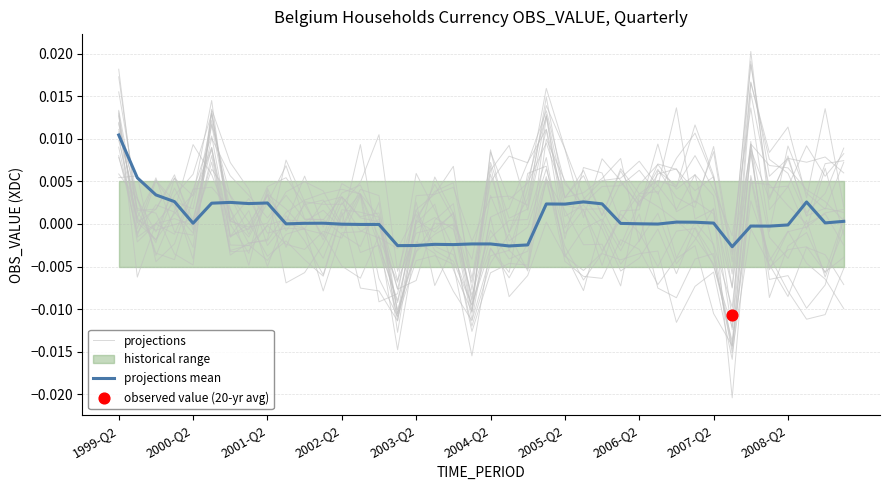

Which series has the largest total across all categories?

projections